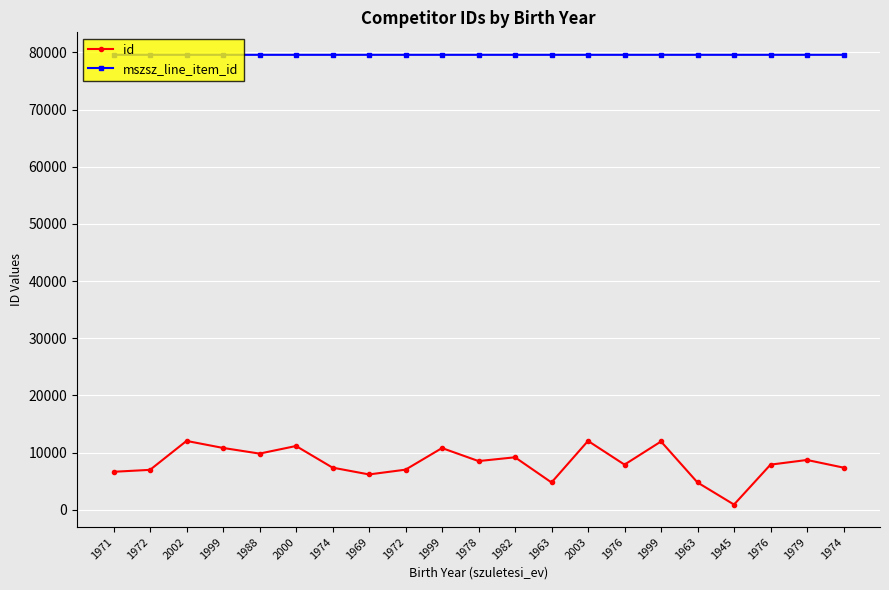

Between 1999 and 1974, which series saw the biggest shift?

id